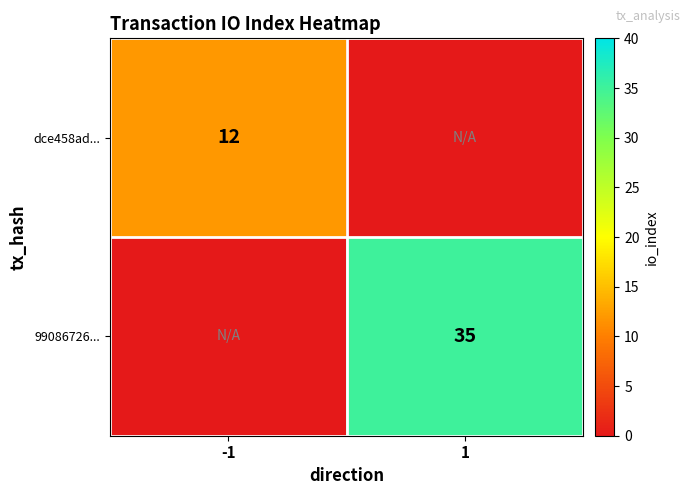

Is it true that 99086726... equals 35 at 1?

True